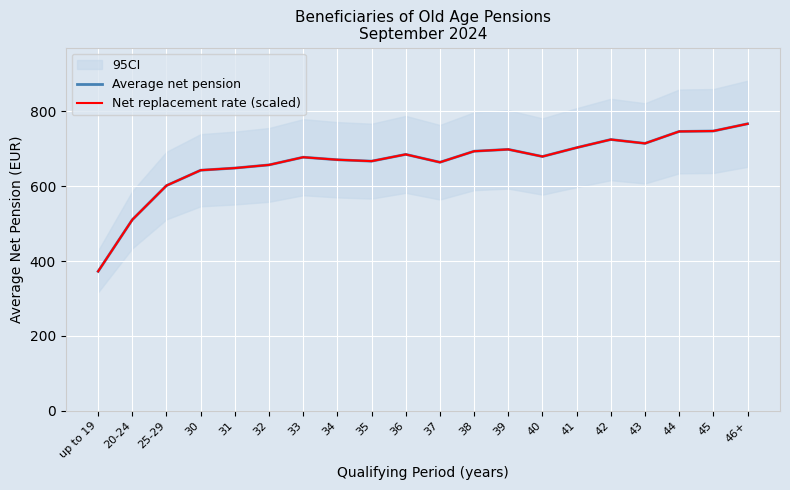

True or false: Net replacement rate (scaled) has a value of 685.2 at 36.

True